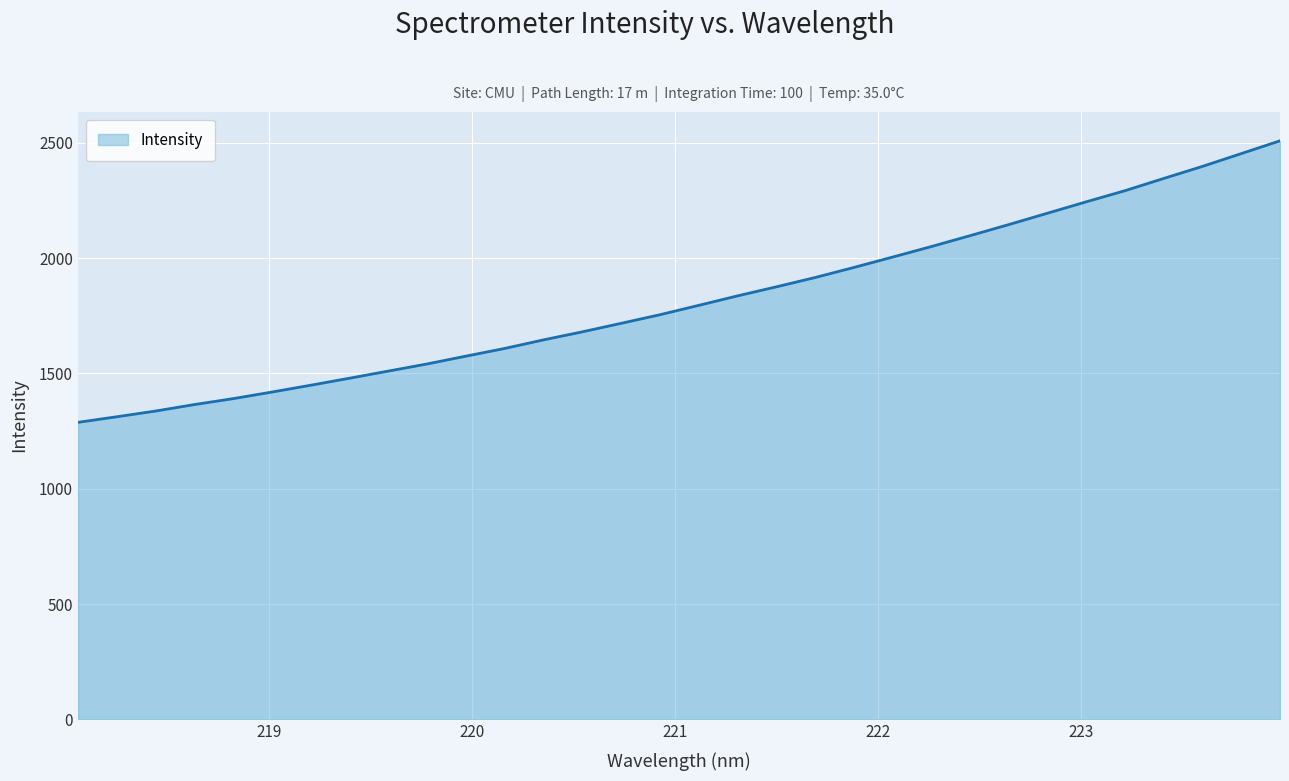

Reading left to right, list all the values displayed in this chart.

1288.0	1312.3	1337.1	1365.2	1391.0	1419.5	1449.2	1479.6	1510.4	1541.4	1575.3	1608.7	1645.9	1680.7	1717.6	1754.8	1795.5	1836.6	1875.7	1916.1	1959.8	2004.8	2050.5	2097.7	2145.8	2195.3	2244.6	2292.9	2346.0	2398.3	2453.6	2509.1